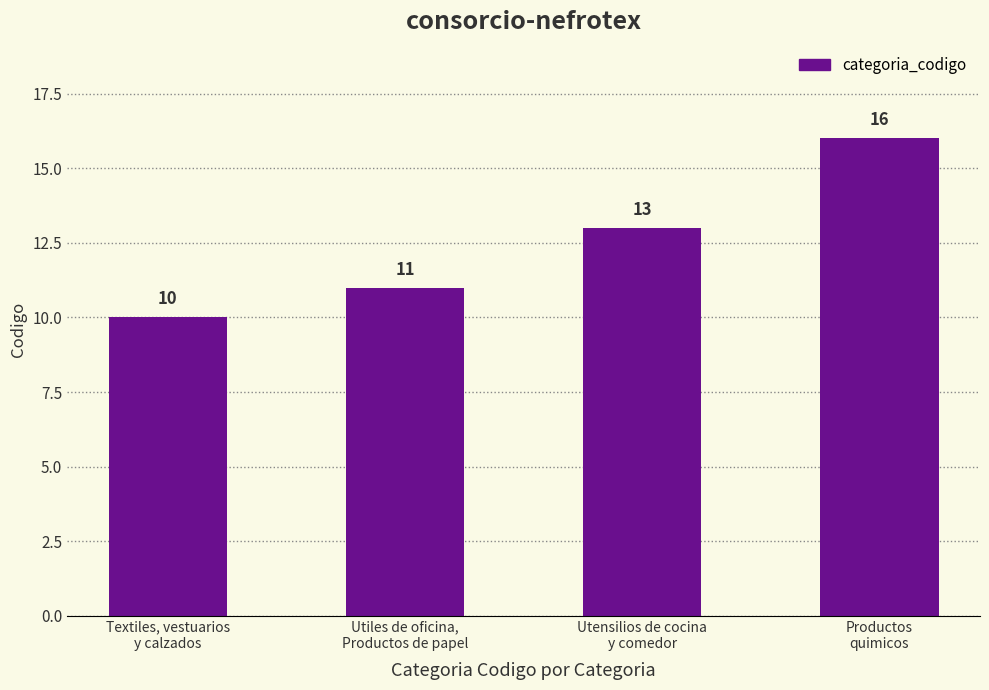

The value at Productos
quimicos is 21. True or false?

False